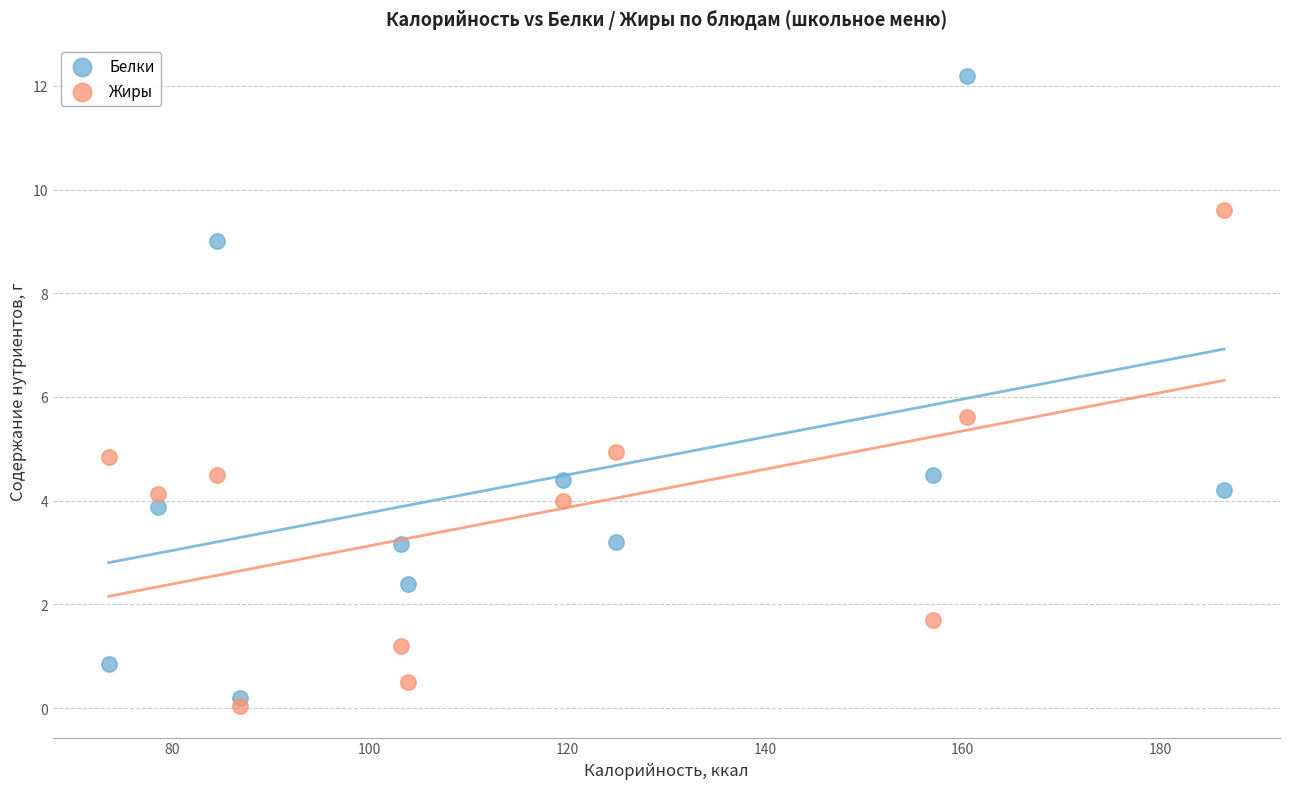

In the Белки series, what Y value is closest to 6?

4.5